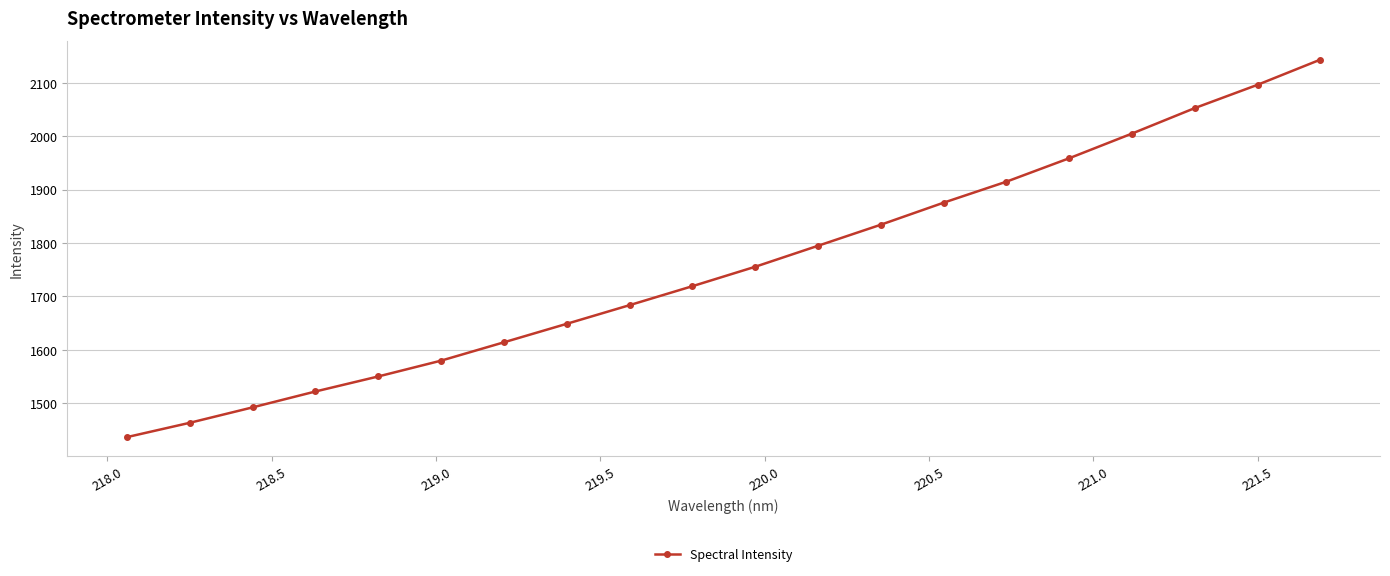

What is the difference between the second highest and second lowest values?

632.7